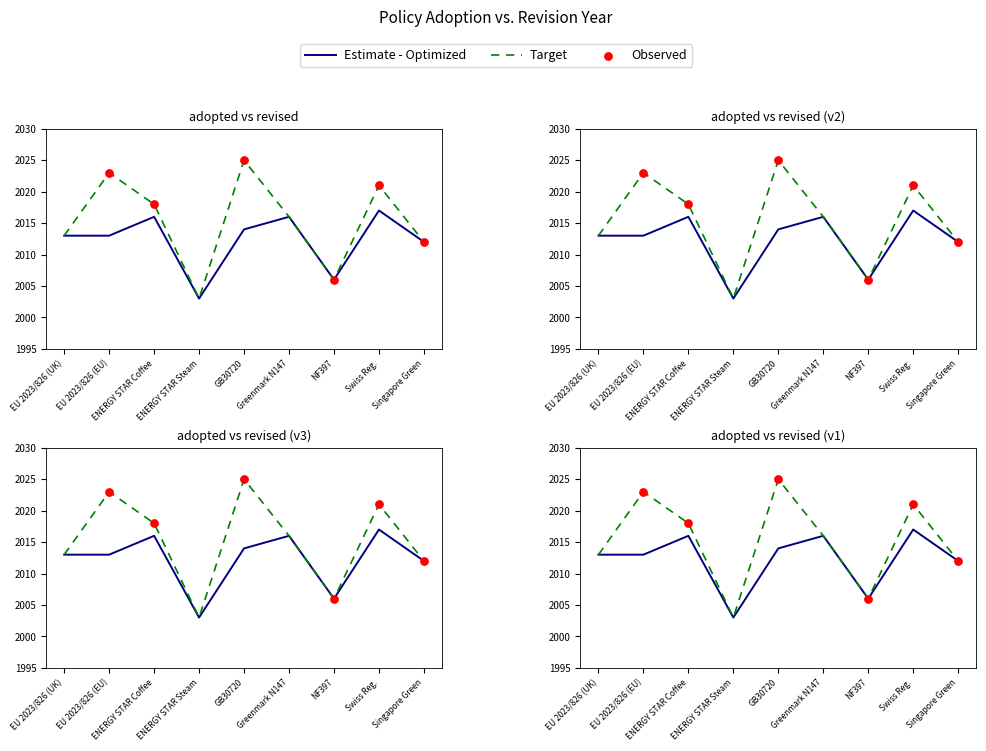

What is the ratio of the value at EU 2023/826 (EU) to the value at NF397?

1.0